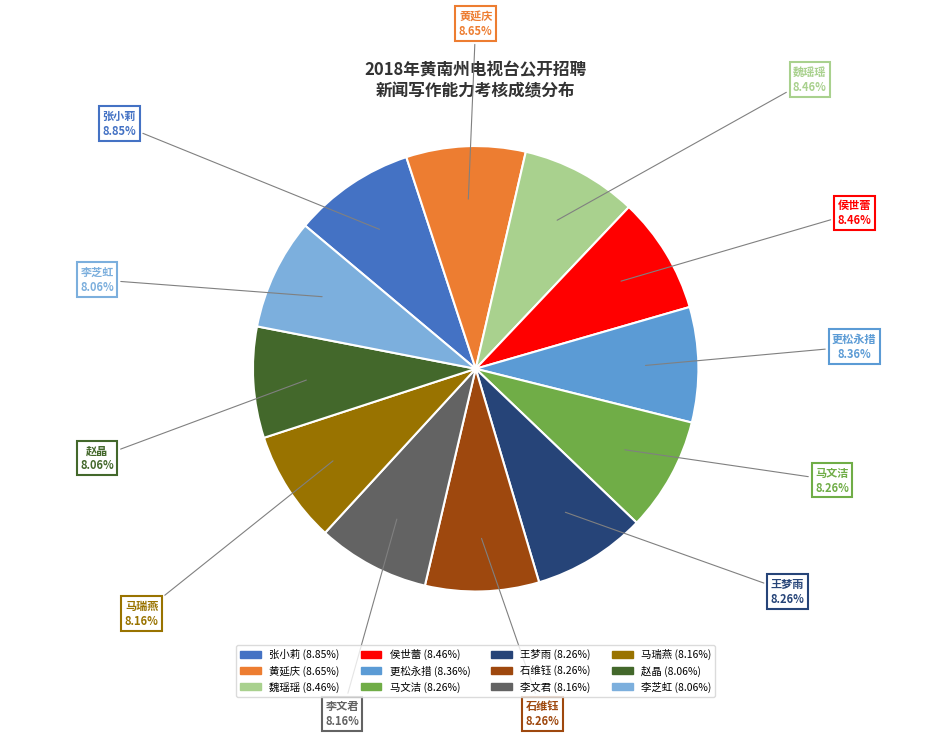

Is there any slice that represents more than half of the pie?

No